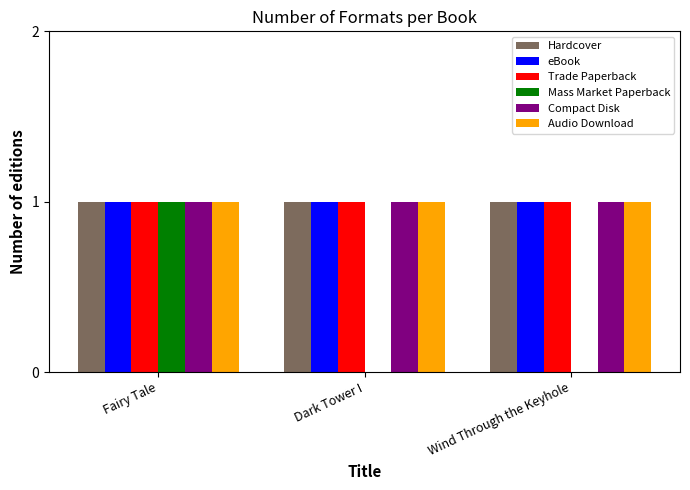

Reading right to left, what are all the values shown in this chart?

Hardcover: Wind Through the Keyhole=1	Dark Tower I=1	Fairy Tale=1
eBook: Wind Through the Keyhole=1	Dark Tower I=1	Fairy Tale=1
Trade Paperback: Wind Through the Keyhole=1	Dark Tower I=1	Fairy Tale=1
Mass Market Paperback: Wind Through the Keyhole=0	Dark Tower I=0	Fairy Tale=1
Compact Disk: Wind Through the Keyhole=1	Dark Tower I=1	Fairy Tale=1
Audio Download: Wind Through the Keyhole=1	Dark Tower I=1	Fairy Tale=1